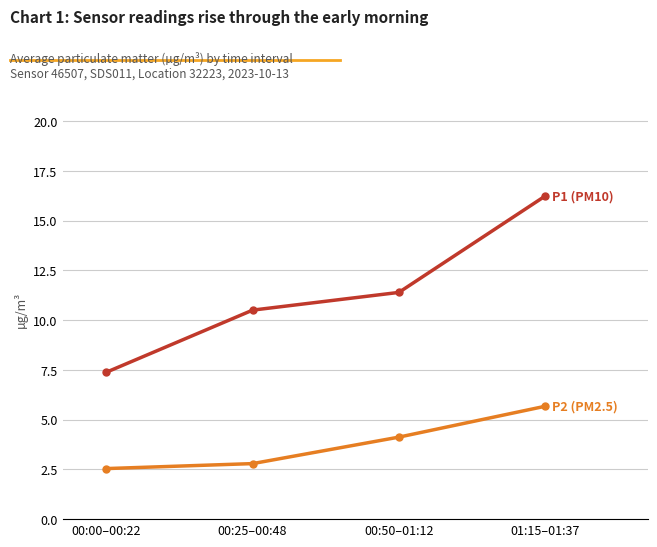

What is the difference between the highest and lowest values at 00:50–01:12?

7.3